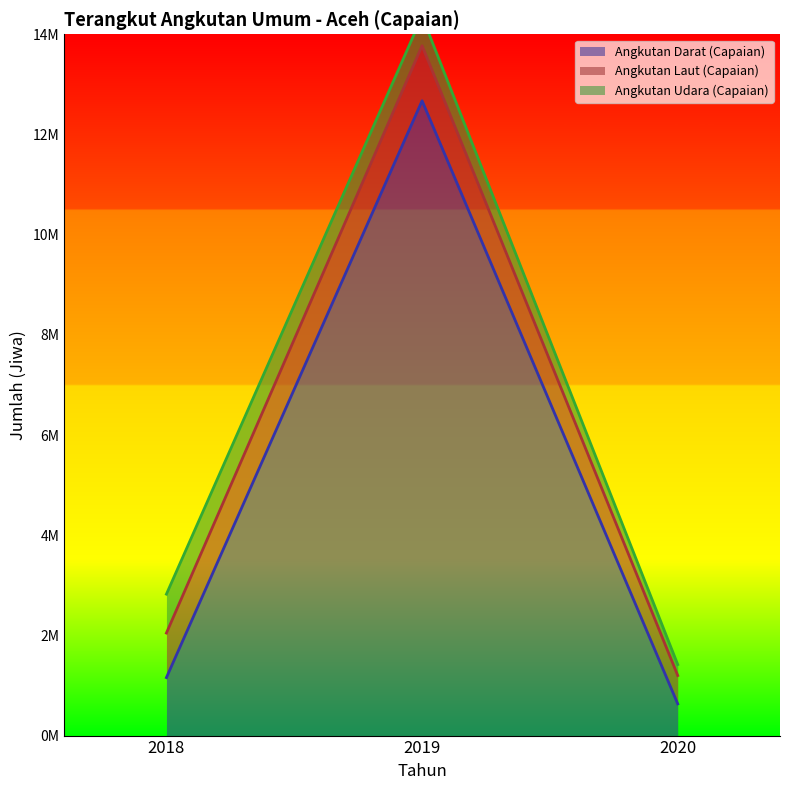

Where does the Angkutan Darat (Capaian) series first go above 1157744?

2019